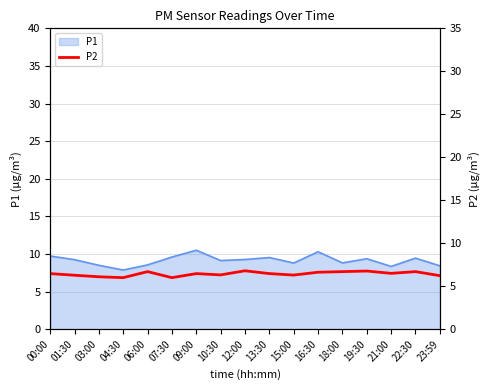

The value of P1 at 13:30 is 4.3. True or false?

False